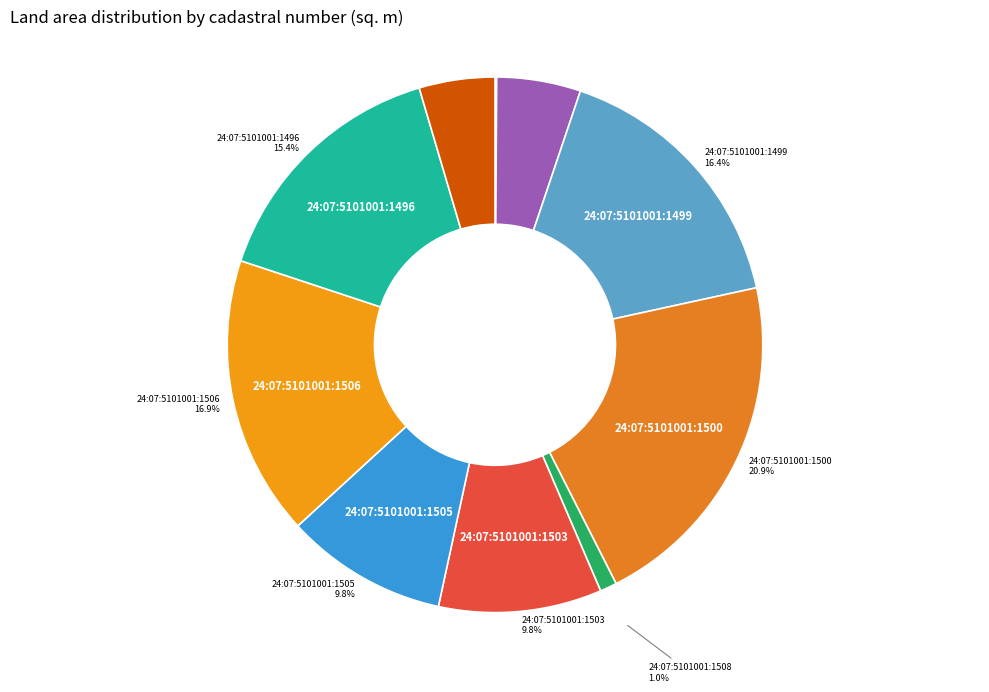

Does 24:07:5101001:1500 account for over 50% of the chart?

No